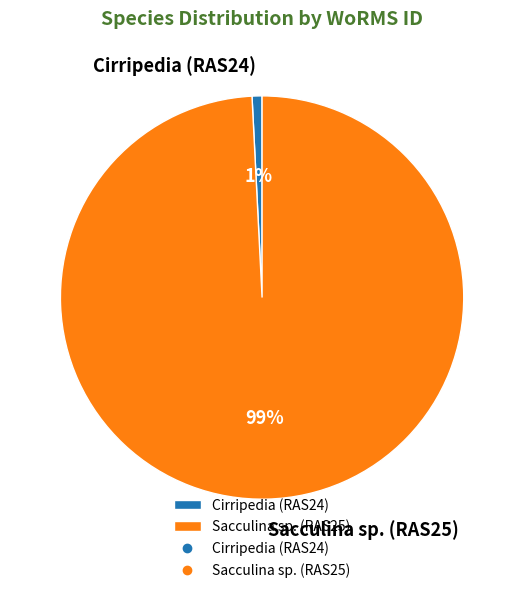

Is Sacculina sp. (RAS25) the majority of the pie?

Yes